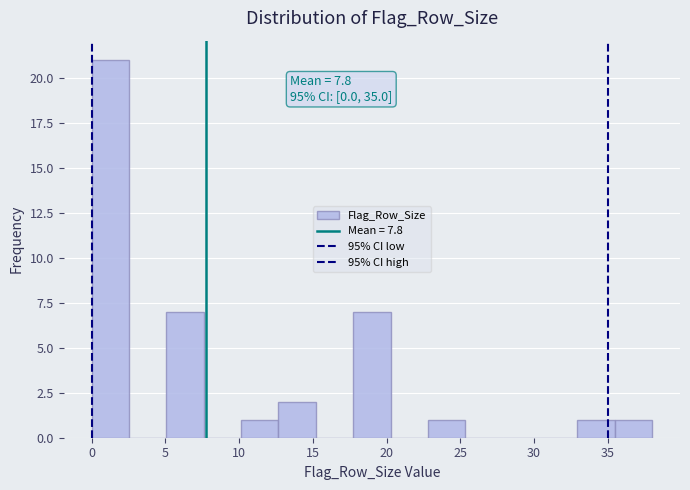

Over which range of the x-axis is the bar tallest?

0.0 to 2.5